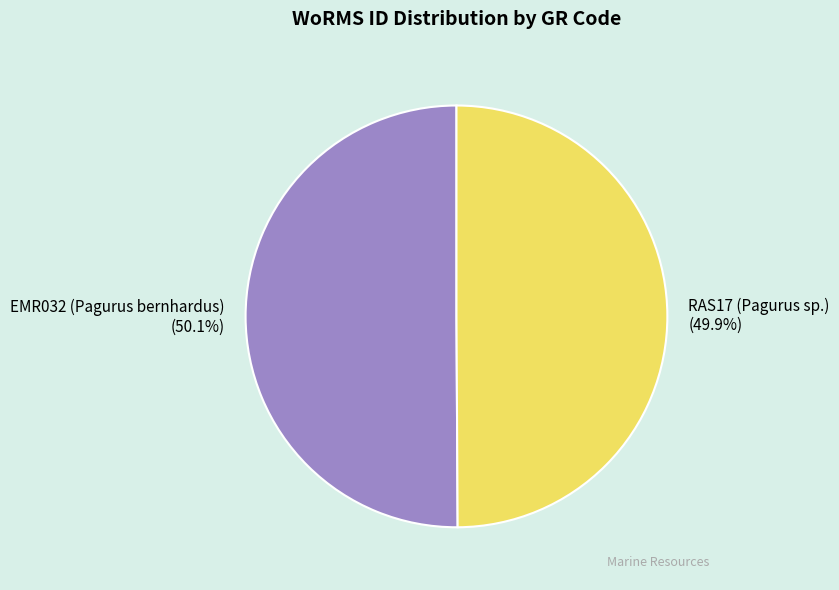

What percentage do EMR032 (Pagurus bernhardus) and RAS17 (Pagurus sp.) together represent?

100.0%